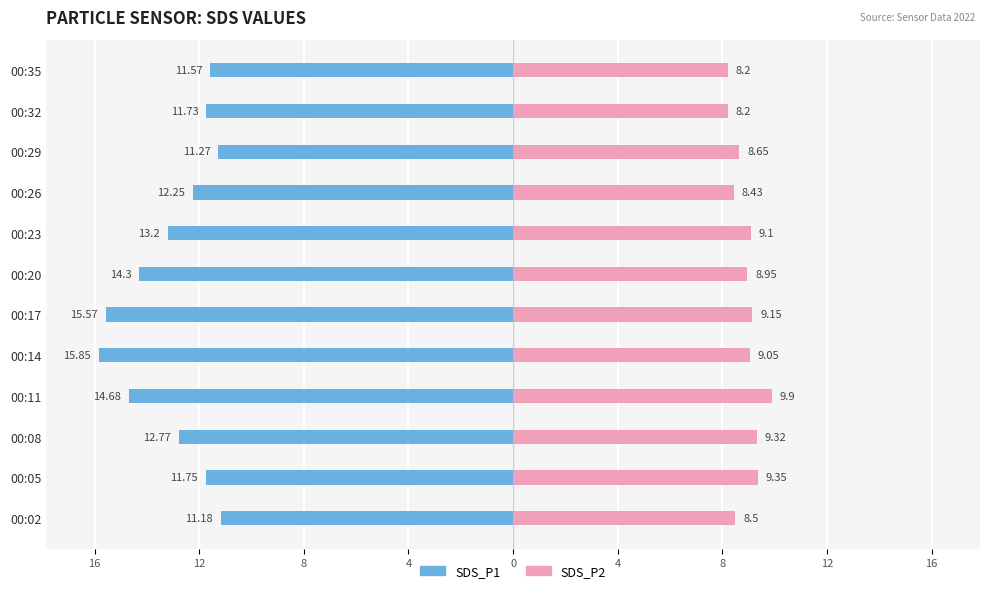

How many bars are there in each group?

2